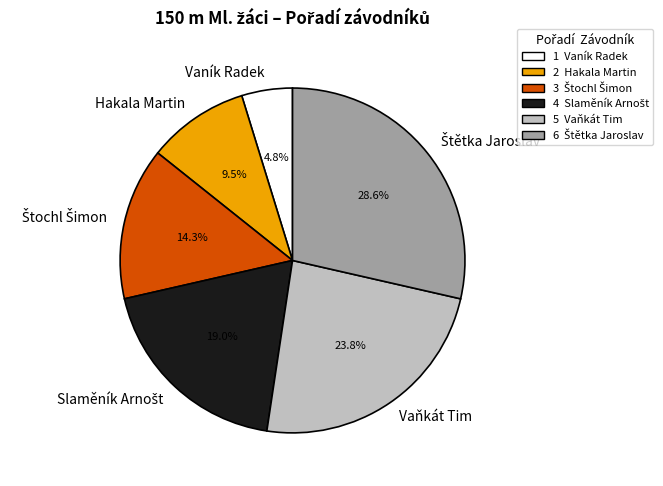

What percentage is NOT represented by Hakala Martin?

90.5%